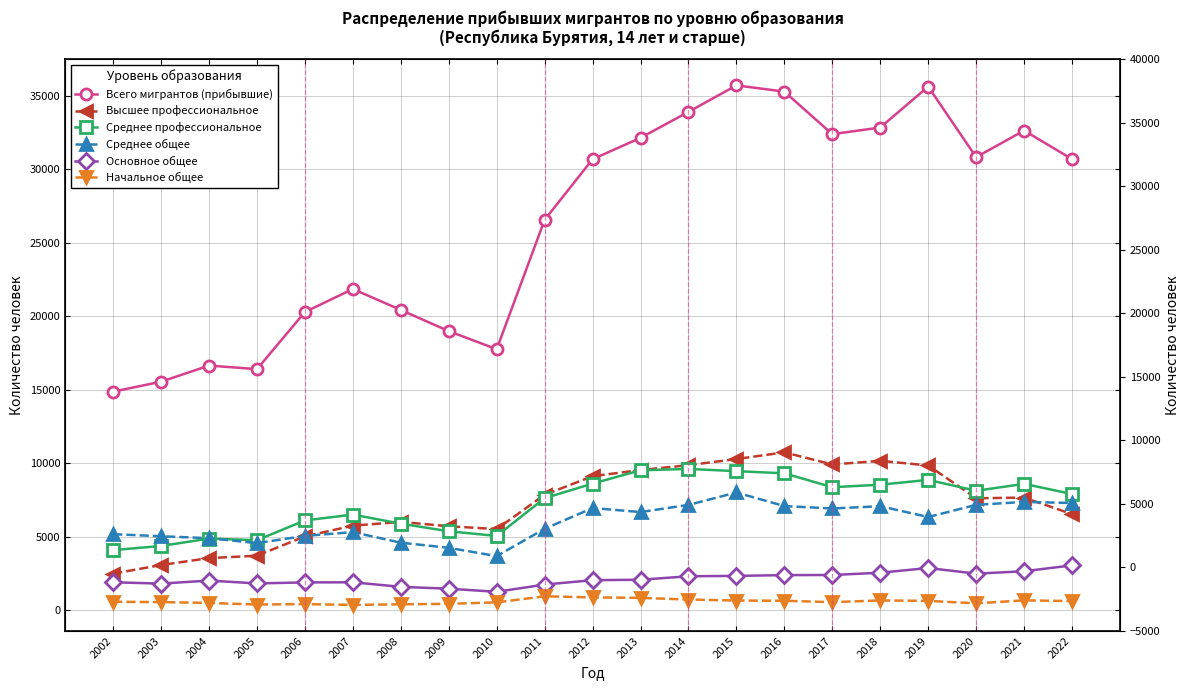

Reading left to right, extract all data points from this chart.

Всего мигрантов (прибывшие): 14855	15532	16630	16386	20271	21838	20413	18973	17743	26542	30665	32120	33887	35689	35265	32371	32822	35606	30806	32615	30673
Высшее профессиональное: 2475	3062	3533	3696	5009	5738	5996	5700	5506	7841	9103	9524	9854	10271	10728	9904	10149	9836	7603	7651	6524
Среднее профессиональное: 4076	4359	4861	4751	6096	6493	5876	5357	5041	7609	8601	9505	9599	9448	9301	8356	8525	8855	8112	8583	7891
Среднее общее: 5161	5019	4889	4552	5044	5300	4582	4233	3670	5525	6939	6665	7151	7996	7071	6910	7063	6328	7155	7355	7283
Основное общее: 1890	1798	2005	1811	1880	1889	1578	1452	1241	1734	2032	2061	2298	2324	2376	2383	2539	2860	2476	2639	3039
Начальное общее: 561	541	485	374	406	347	391	423	522	937	858	829	715	647	632	536	654	624	457	659	610